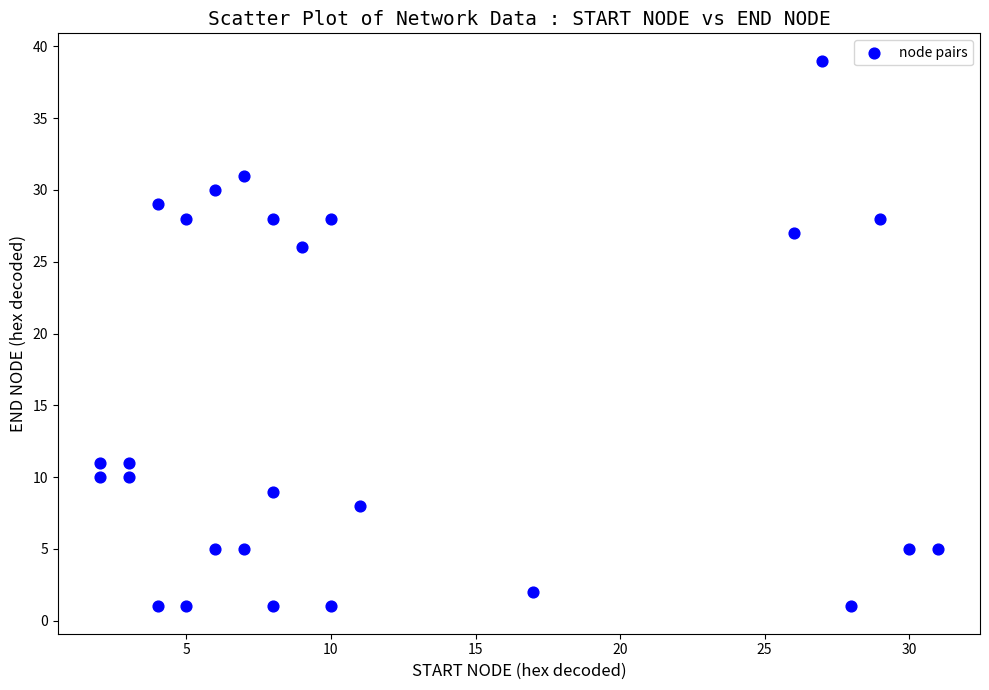

What is the range of Y values (max minus min)?

38